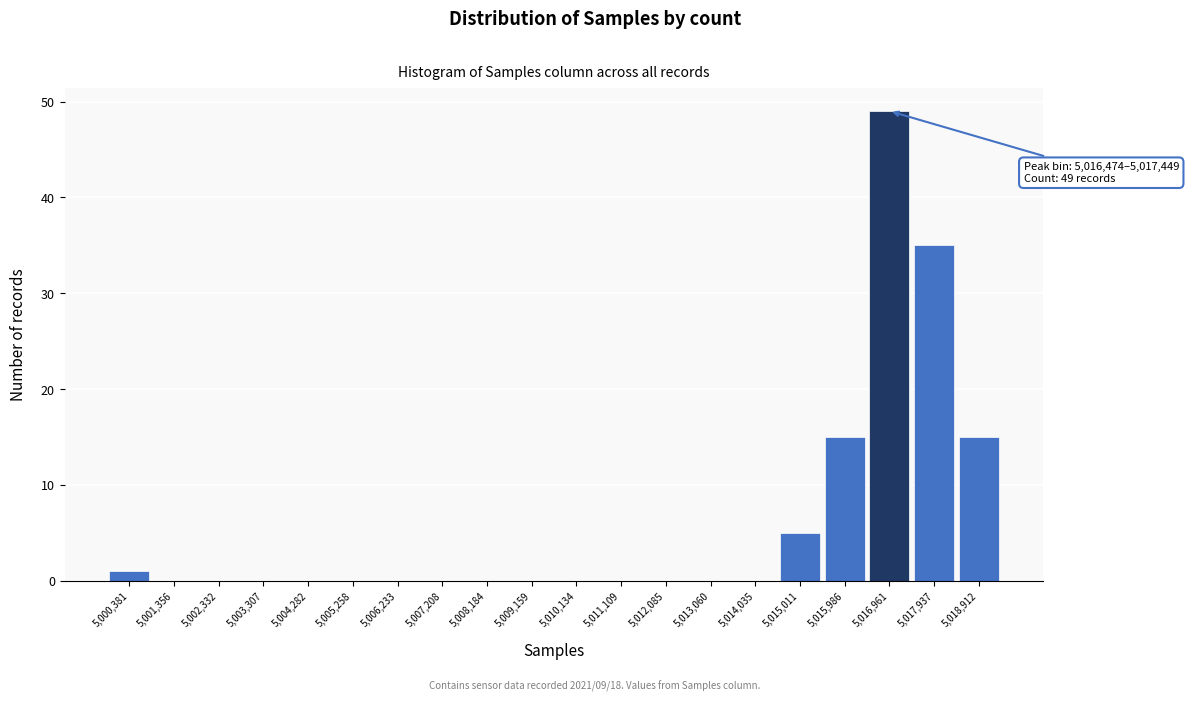

Over which range of the x-axis is the bar tallest?

5016500 to 5017400